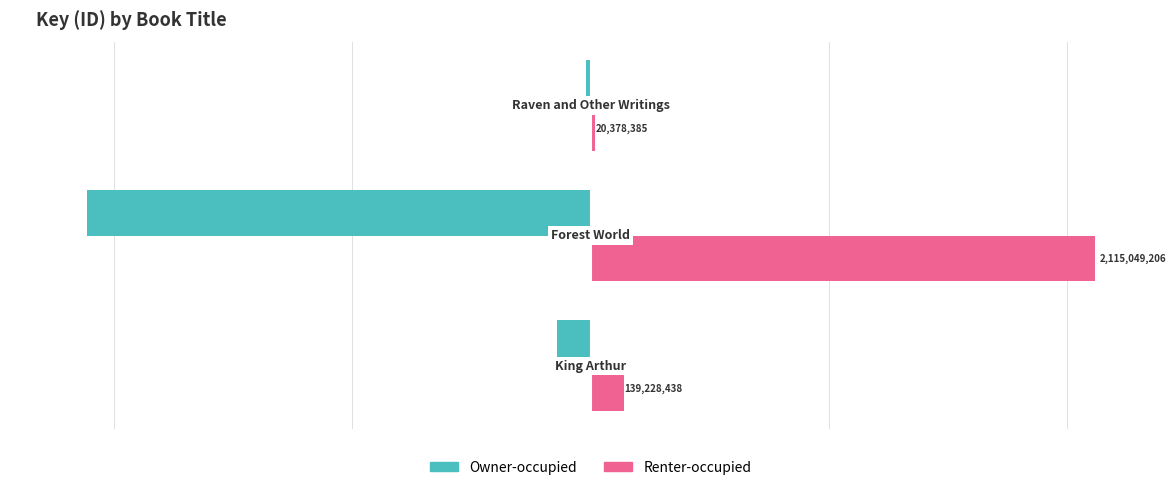

What is the maximum value for Renter-occupied?

2115049206